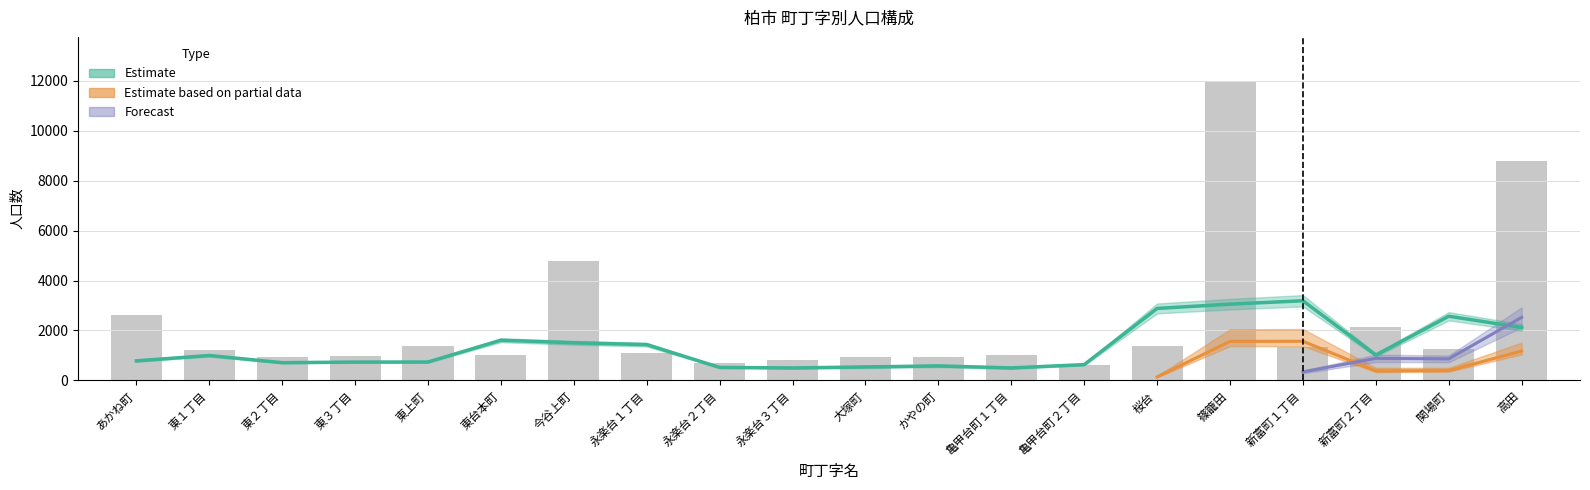

The 15～64歳 series shows 1536 at 桜台. True or false?

False